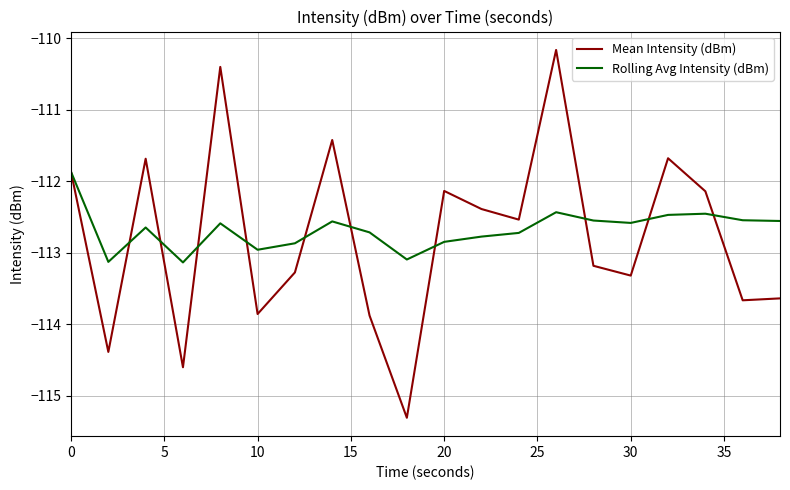

What is the minimum value shown in the chart?

-115.3